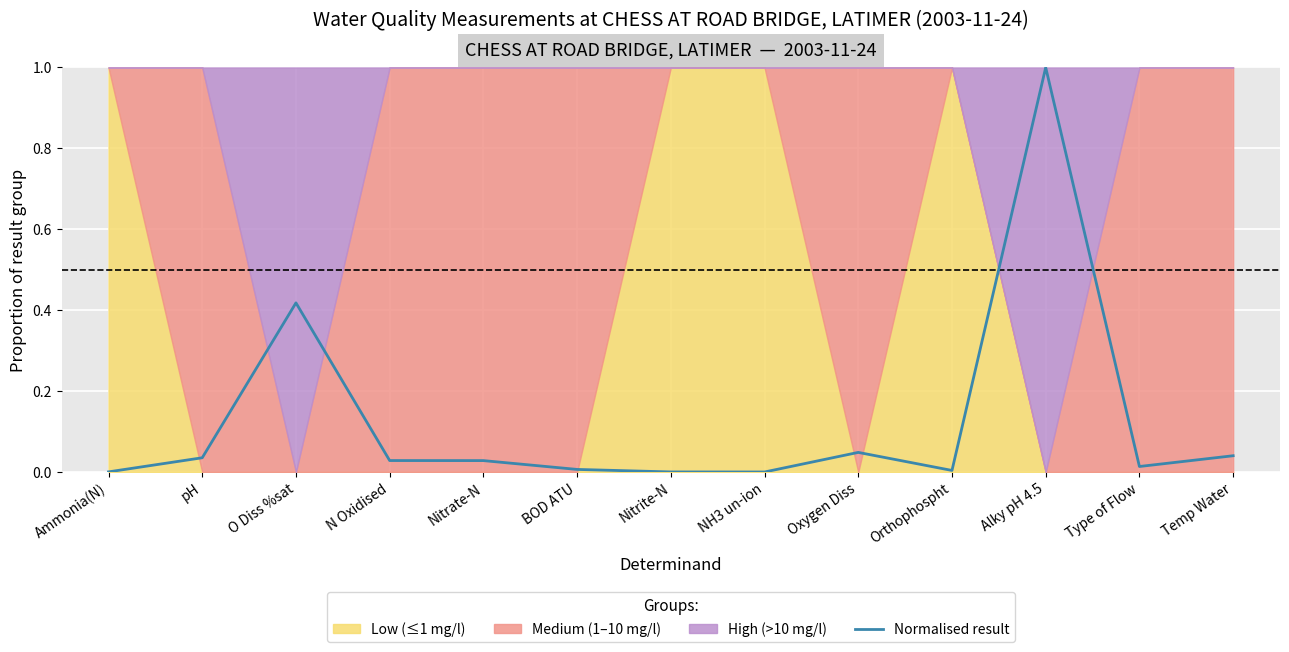

Which category has the highest value across all series?

Alky pH 4.5